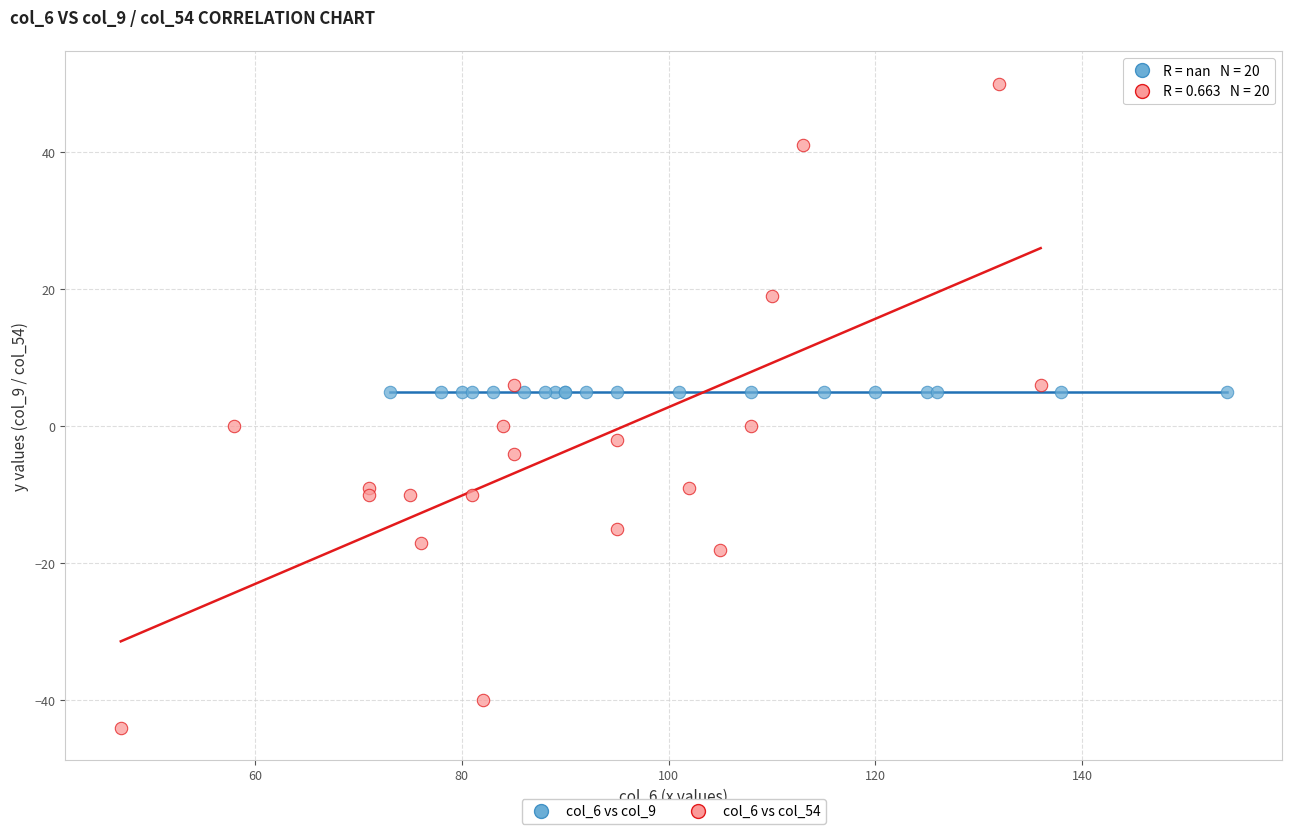

Which series reaches the minimum Y coordinate?

col_6 vs col_54